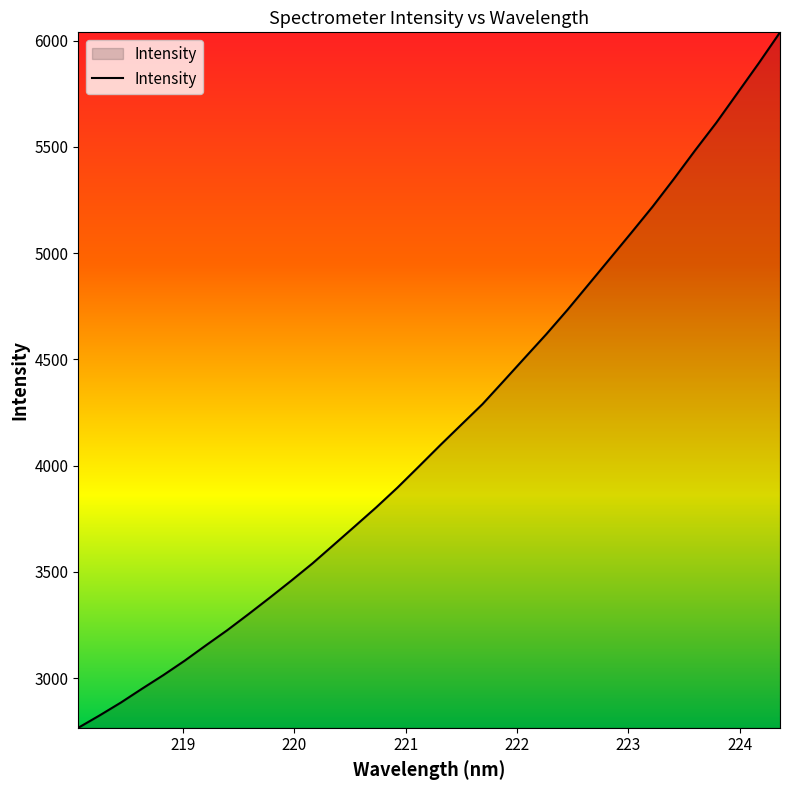

What is the maximum value shown in the chart?

6039.6